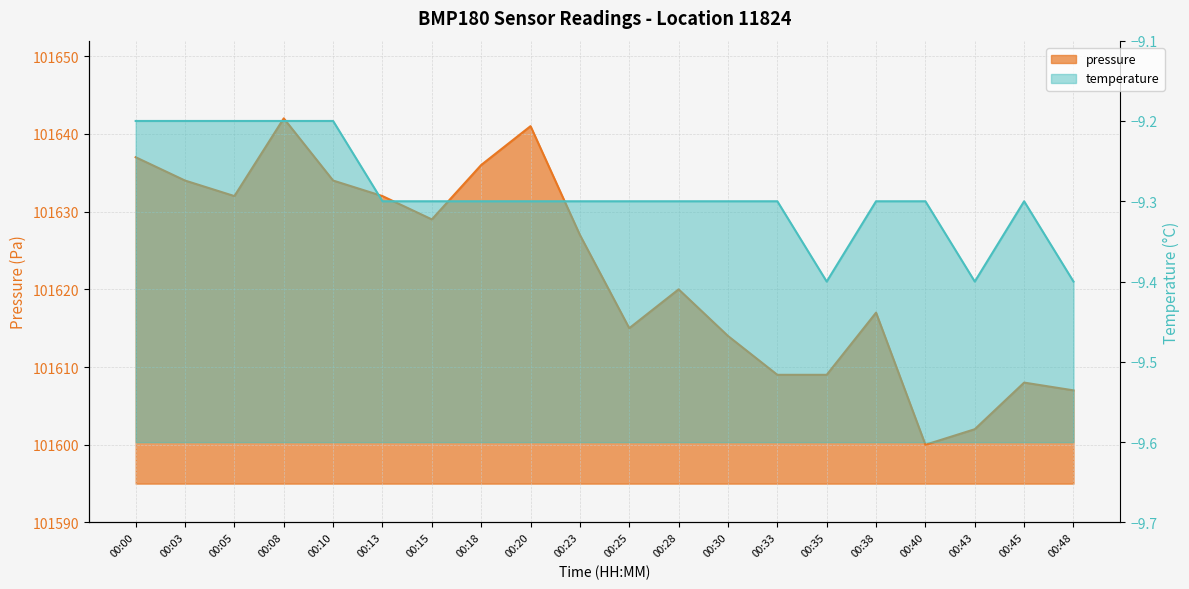

True or false: pressure and temperature cross at least once.

False